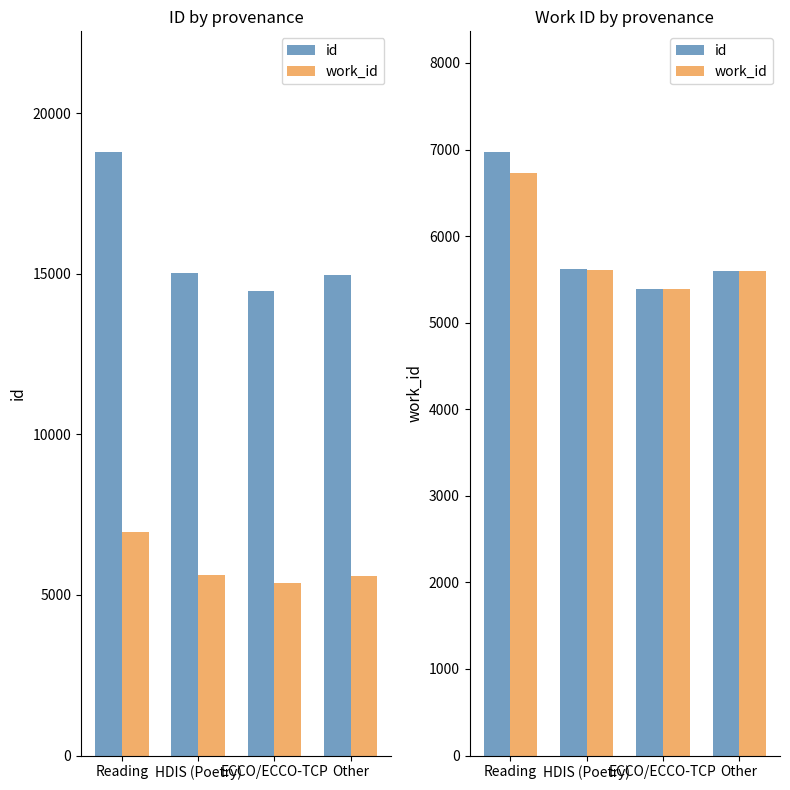

Rank the series by their average value, from lowest to highest.

work_id, id